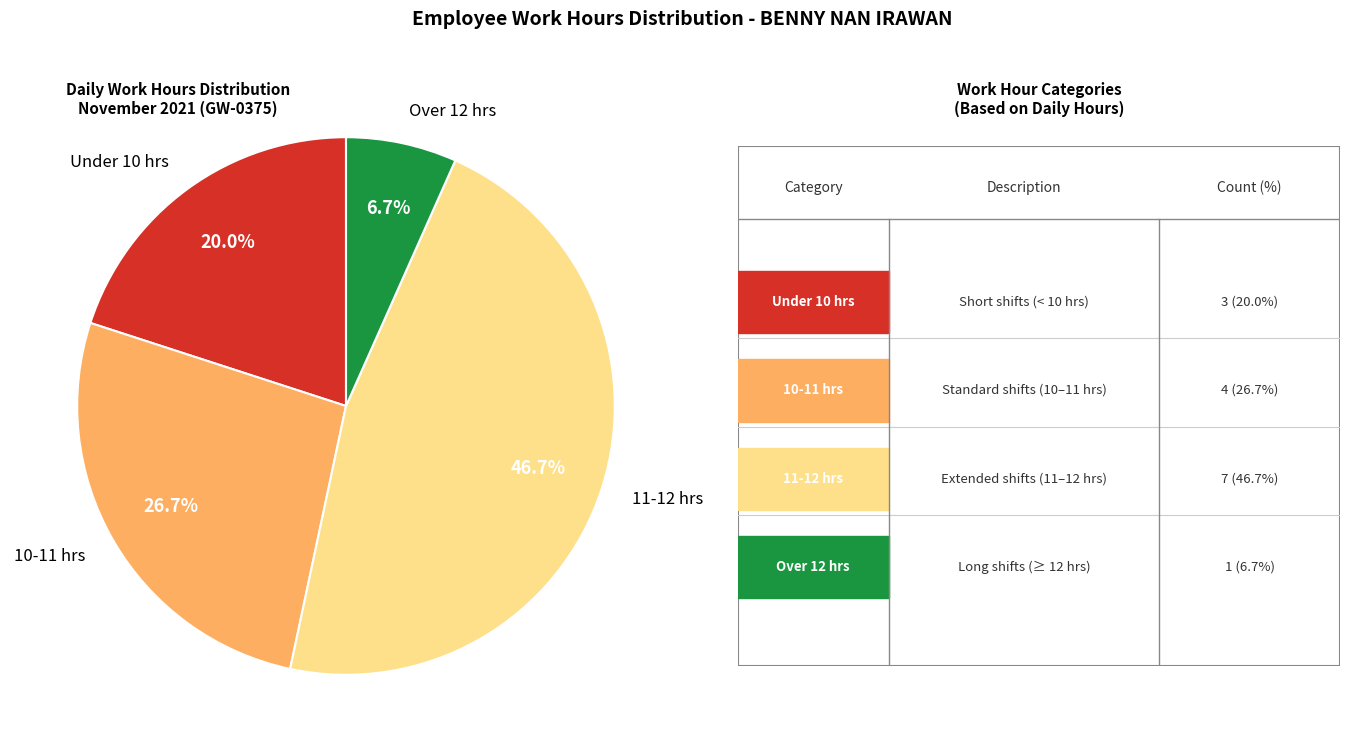

Rank the categories by value from lowest to highest.

Over 12 hrs, Under 10 hrs, 10-11 hrs, 11-12 hrs